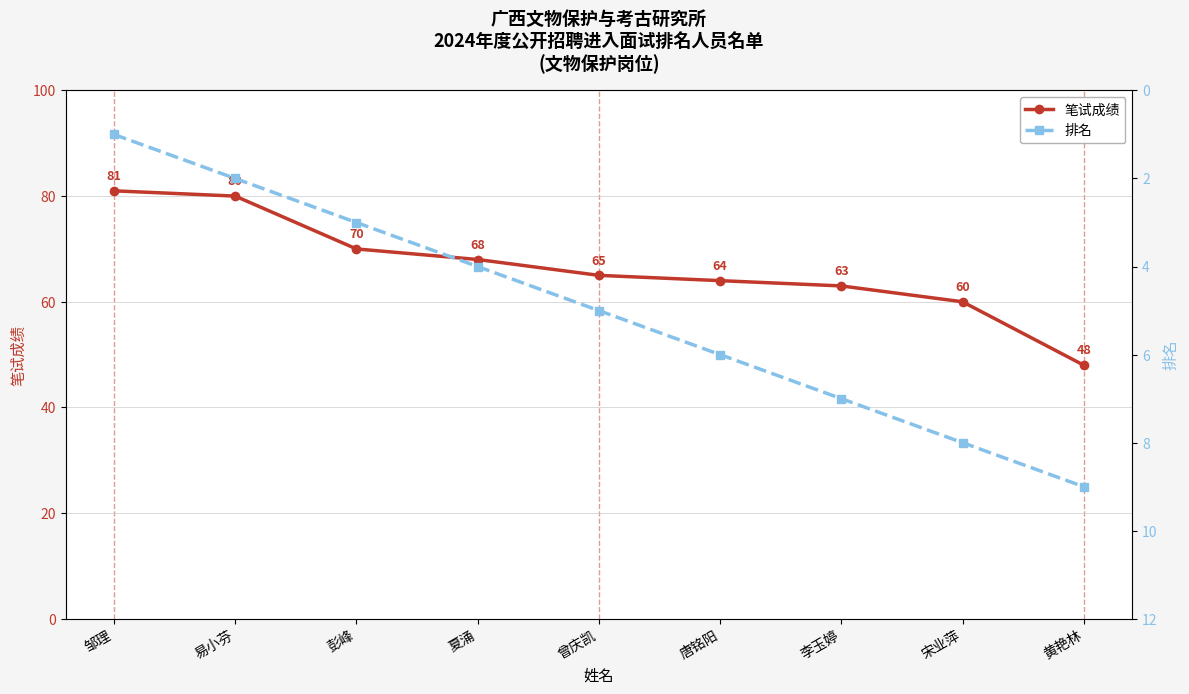

At which label does 排名 reach its minimum?

邹理